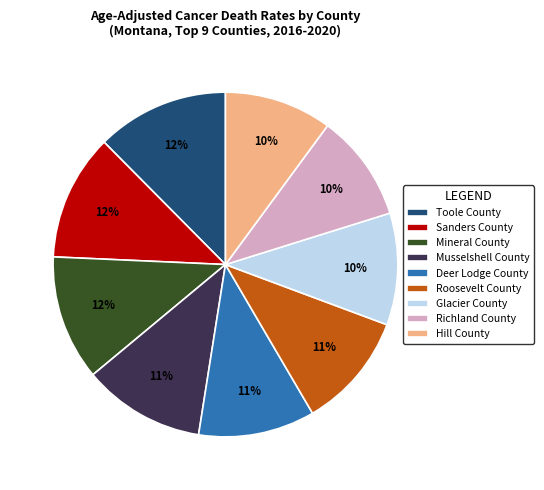

How many segments does this pie chart have?

9